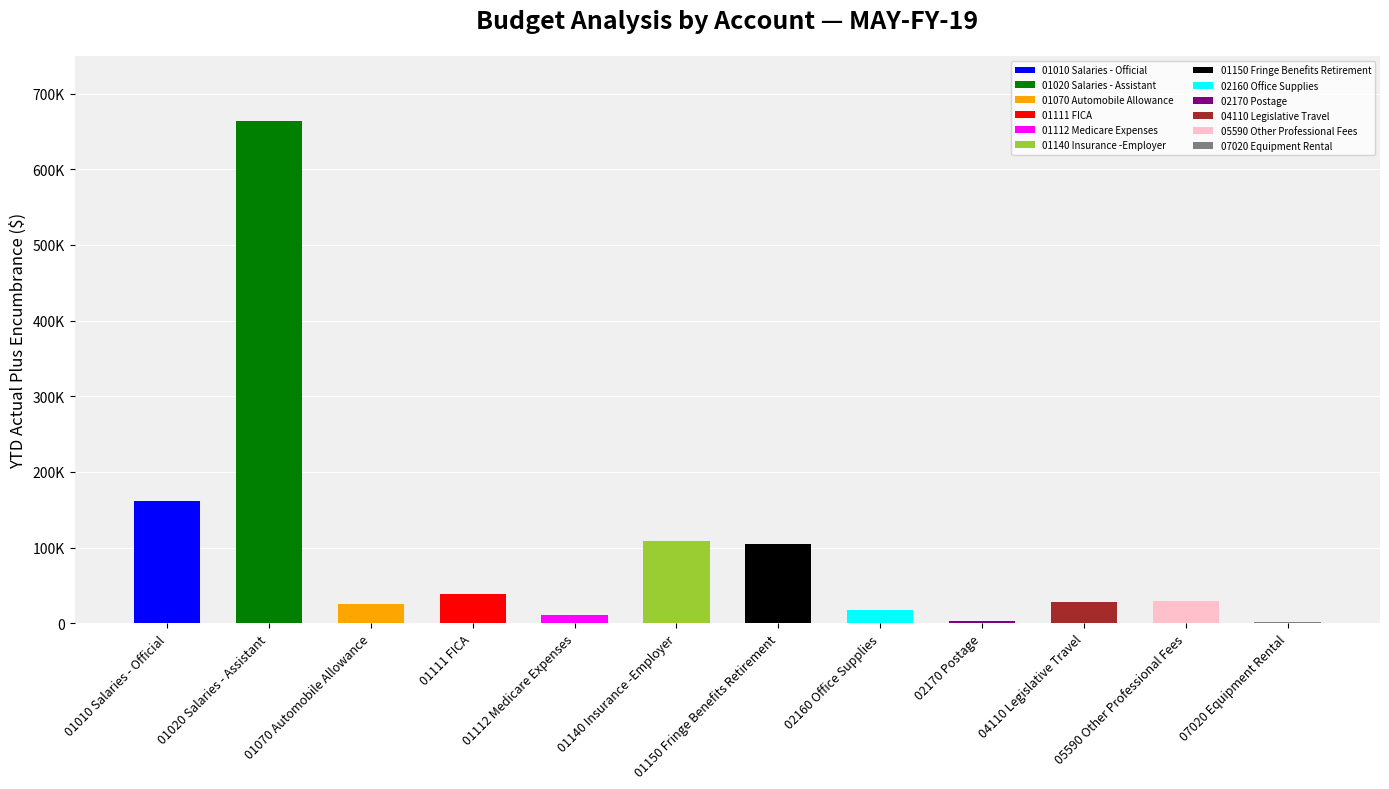

Is it true that Current Expenditures equals 1142.3 at 02160 Office Supplies?

False